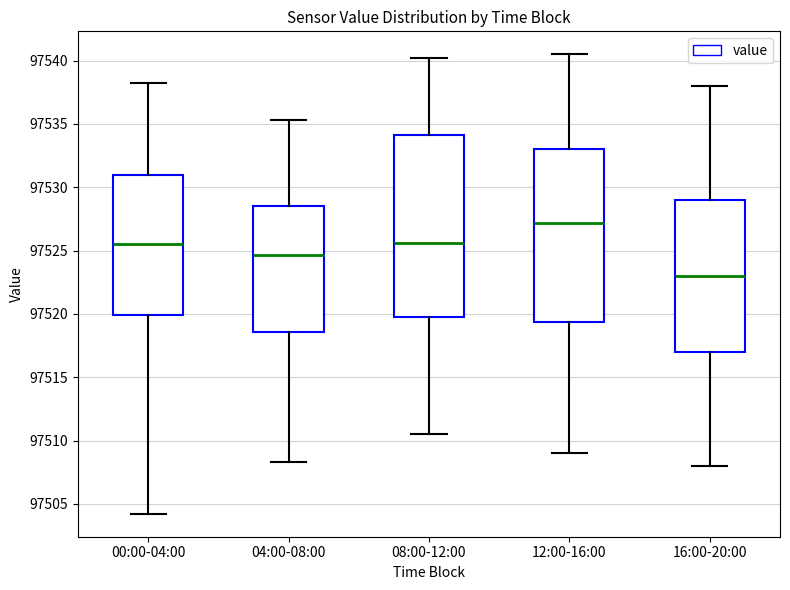

Reading left to right, transcribe this box plot: for each box, give where its median line is, the range the box spans, and where its two whiskers end, as read against the y-axis. The values are not printed on the chart, so give them approximately, as read against the axis.

00:00-04:00: median 97525.5, box 97520.0 to 97531.0, whiskers 97504.0 to 97538.5
04:00-08:00: median 97524.5, box 97518.5 to 97528.5, whiskers 97508.5 to 97535.5
08:00-12:00: median 97525.5, box 97520.0 to 97534.0, whiskers 97510.5 to 97540.0
12:00-16:00: median 97527.0, box 97519.5 to 97533.0, whiskers 97509.0 to 97540.5
16:00-20:00: median 97523.0, box 97517.0 to 97529.0, whiskers 97508.0 to 97538.0